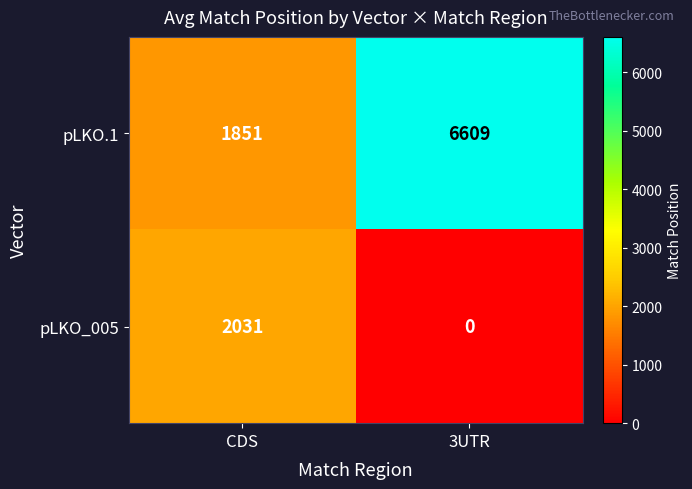

What is the spread (max minus min) of values at 3UTR?

6609